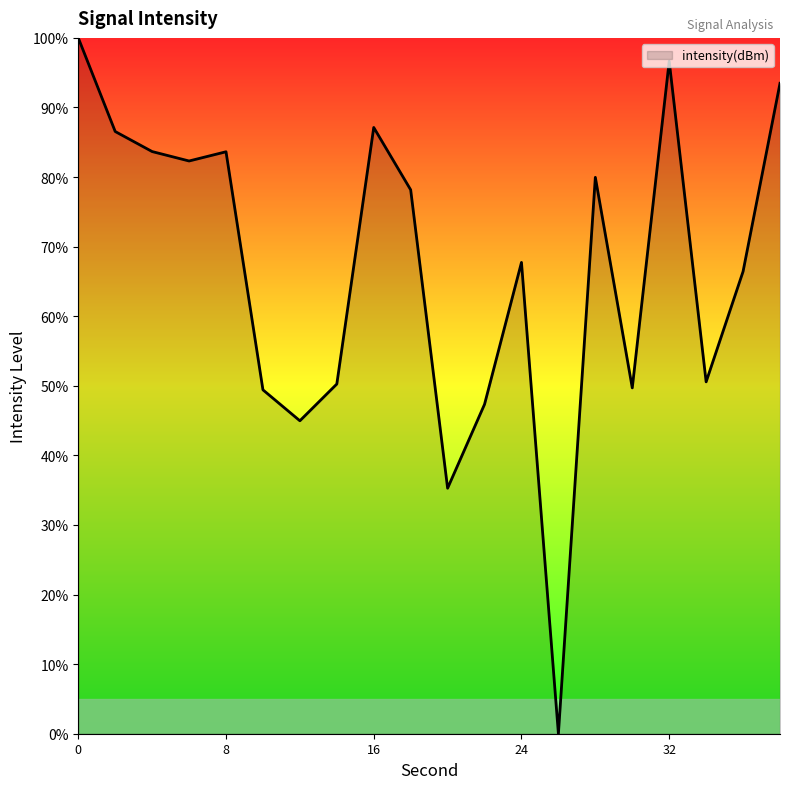

How many interior local peaks (higher than both neighbors) does the data have?

5